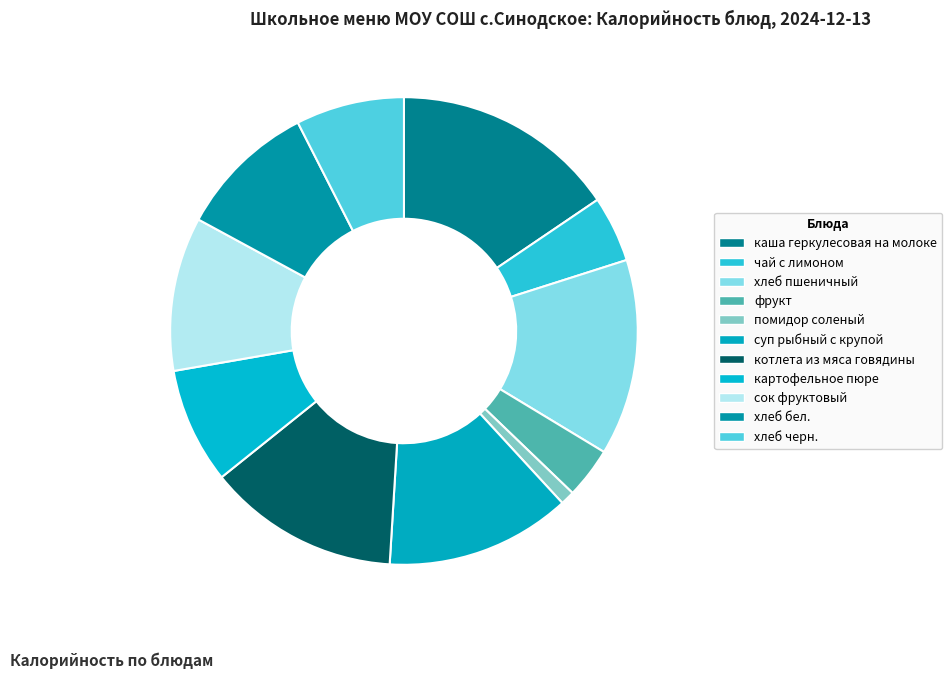

How much of the chart is everything except хлеб бел.?

90.4%